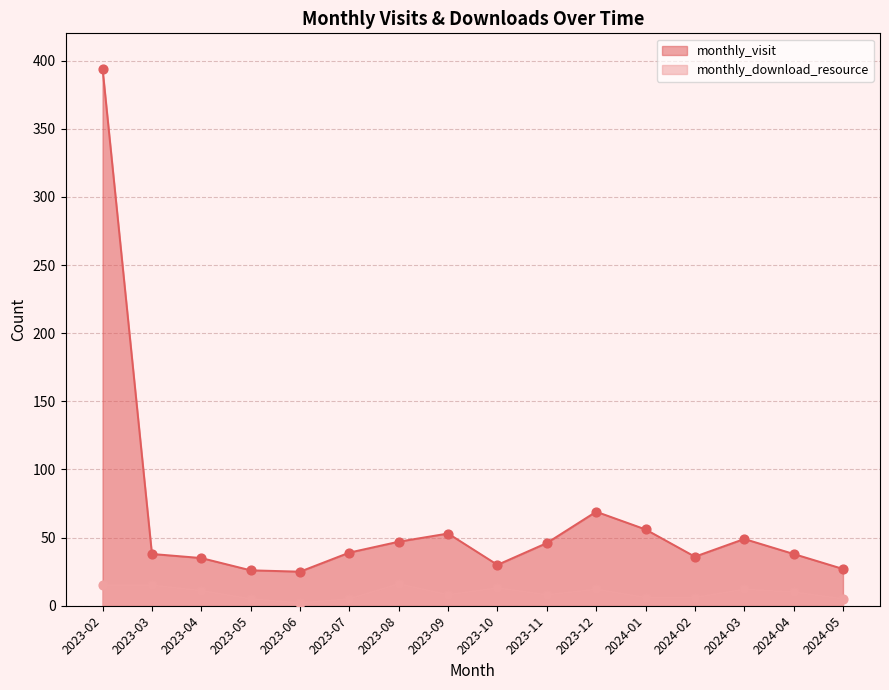

Which series contains the highest Y value?

monthly_visit